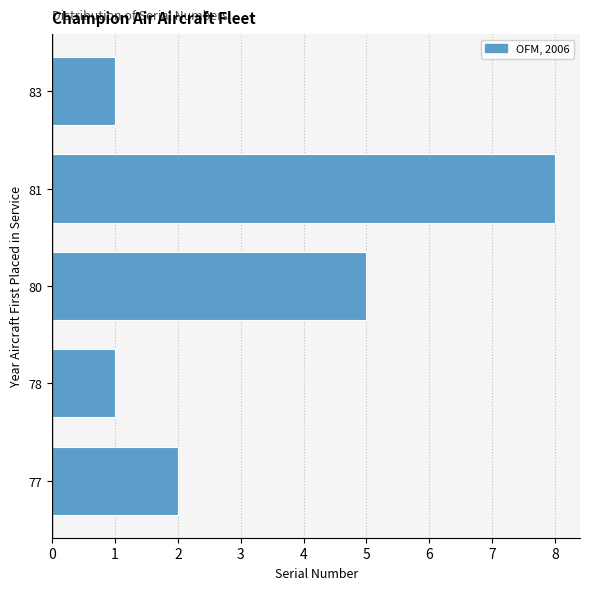

Reading bottom to top, what are all the values shown in this chart?

2	1	5	8	1